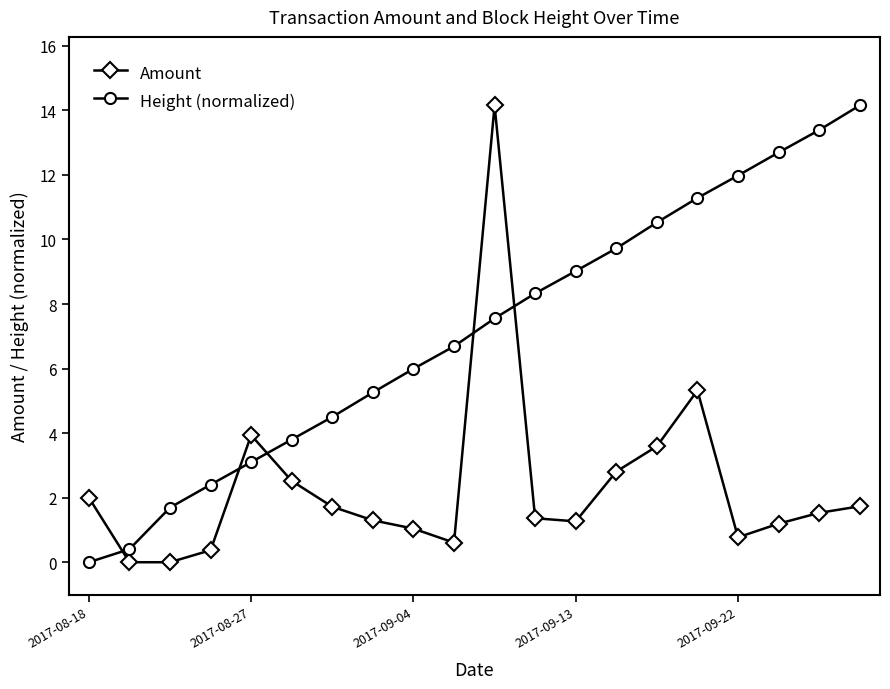

What is the maximum value shown in the chart?

14.2